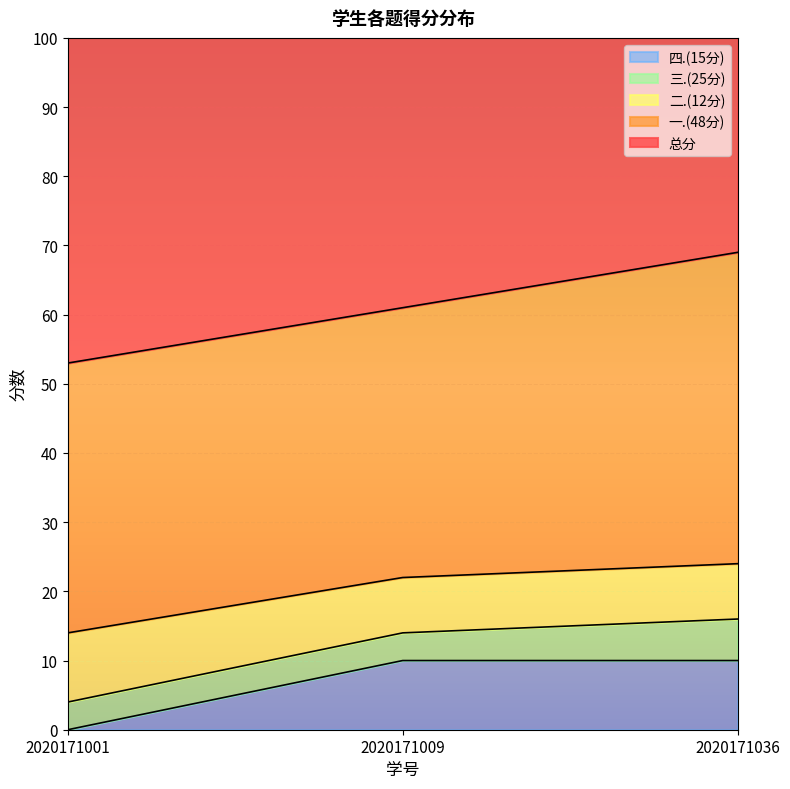

True or false: 四.(15分) has a value of 2 at 2020171009.

False